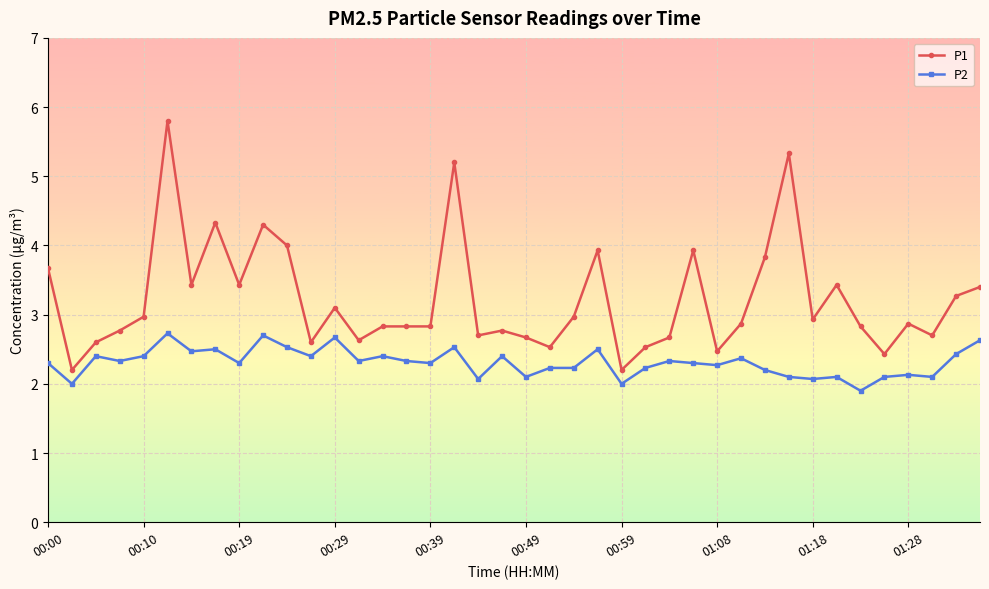

What is the minimum value shown in the chart?

1.9